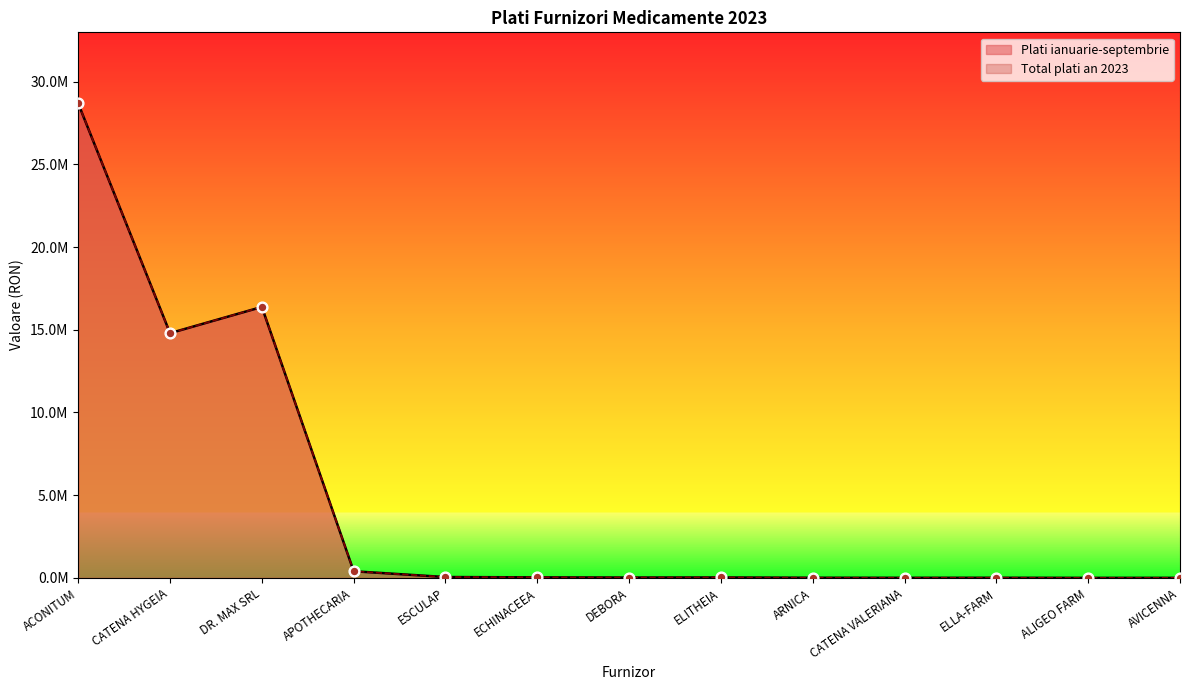

Is the value of Total plati an 2023 at ELLA-FARM greater than the value of Plati ianuarie-septembrie at DR. MAX SRL?

No